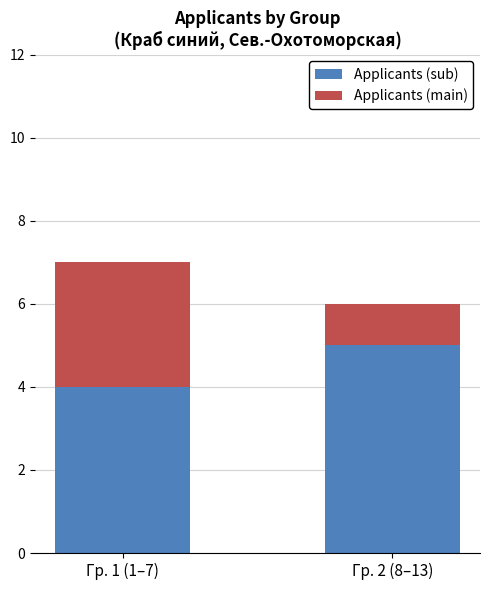

At which category is the sum across all series the highest?

Гр. 1 (1–7)